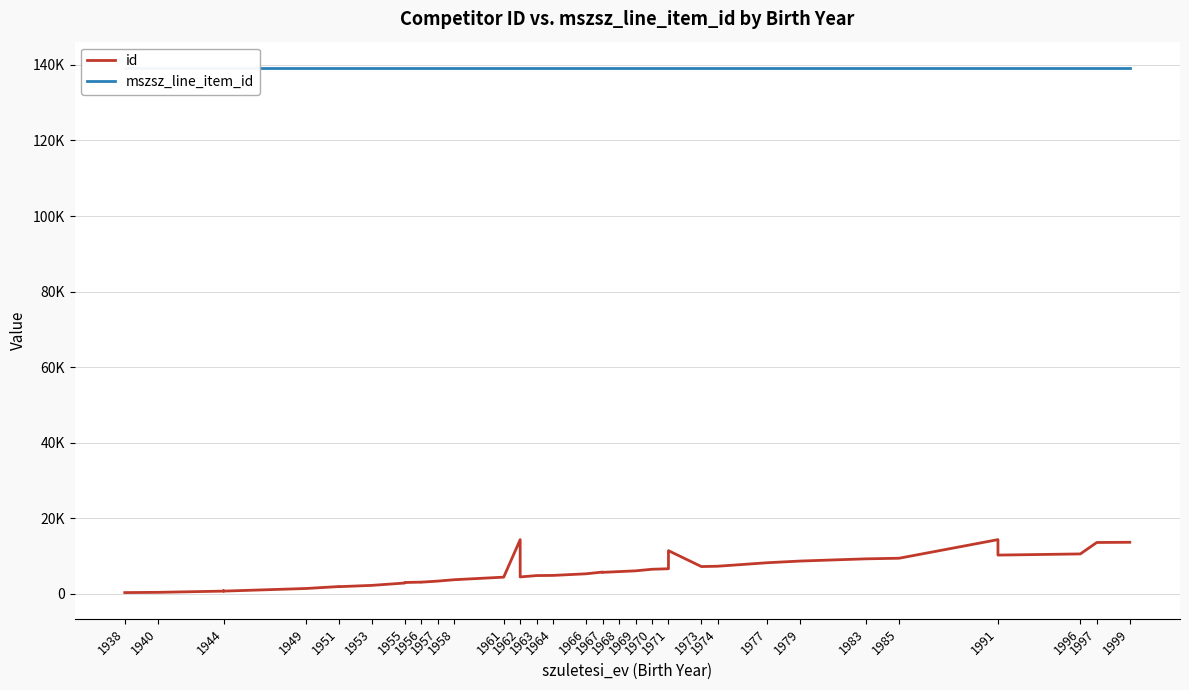

True or false: id and mszsz_line_item_id cross at least once.

False